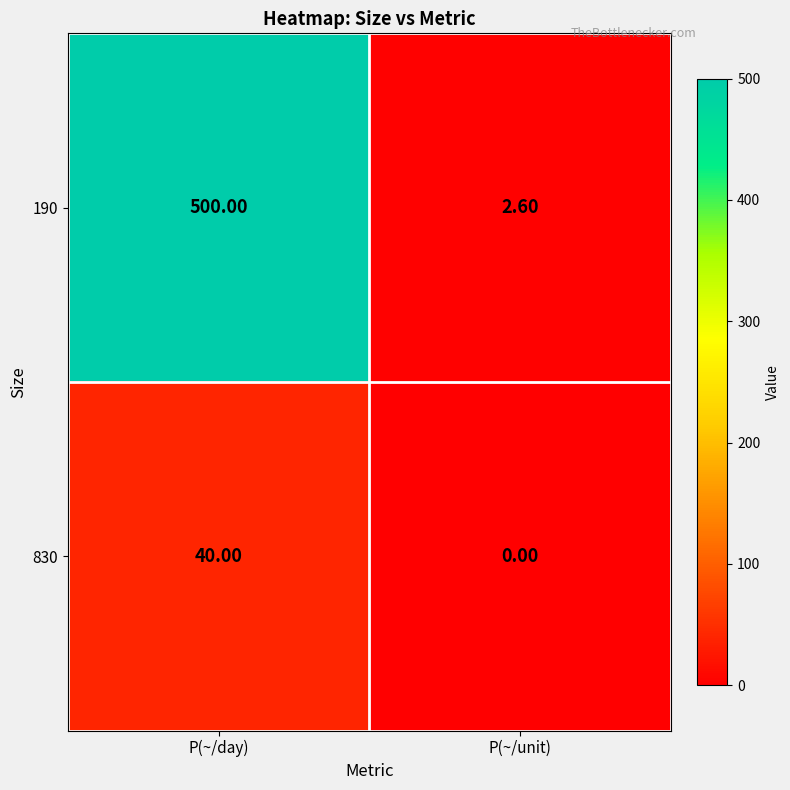

What is the difference between the 830 values at P(~/unit) and P(~/day)?

40.0